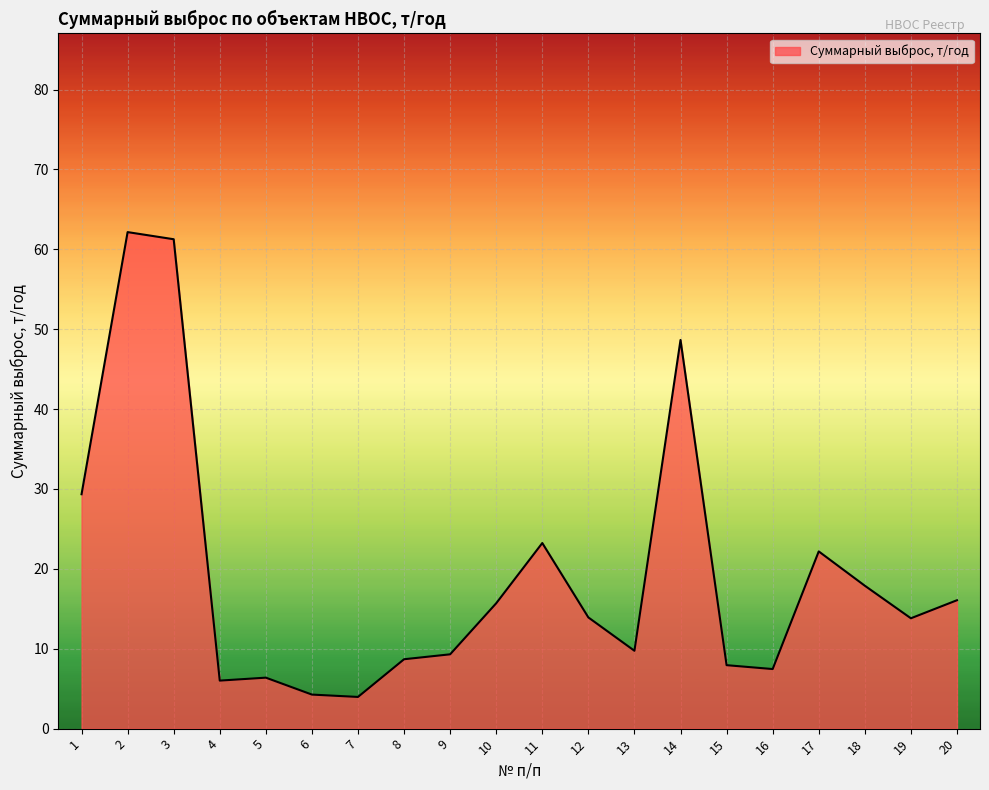

The chart shows a value of 62.2 at 2. True or false?

True